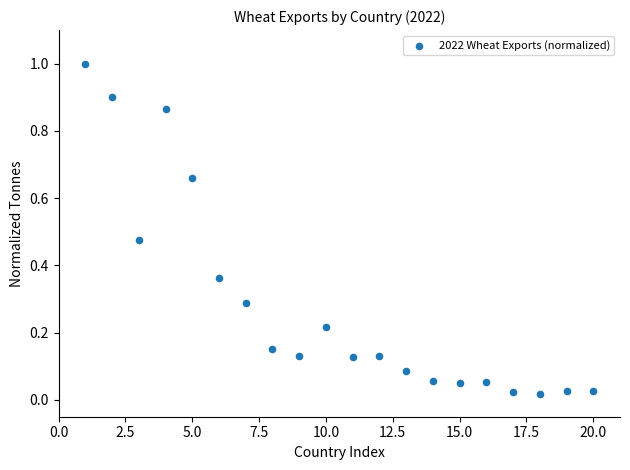

What is the range of X values (max minus min)?

19.0